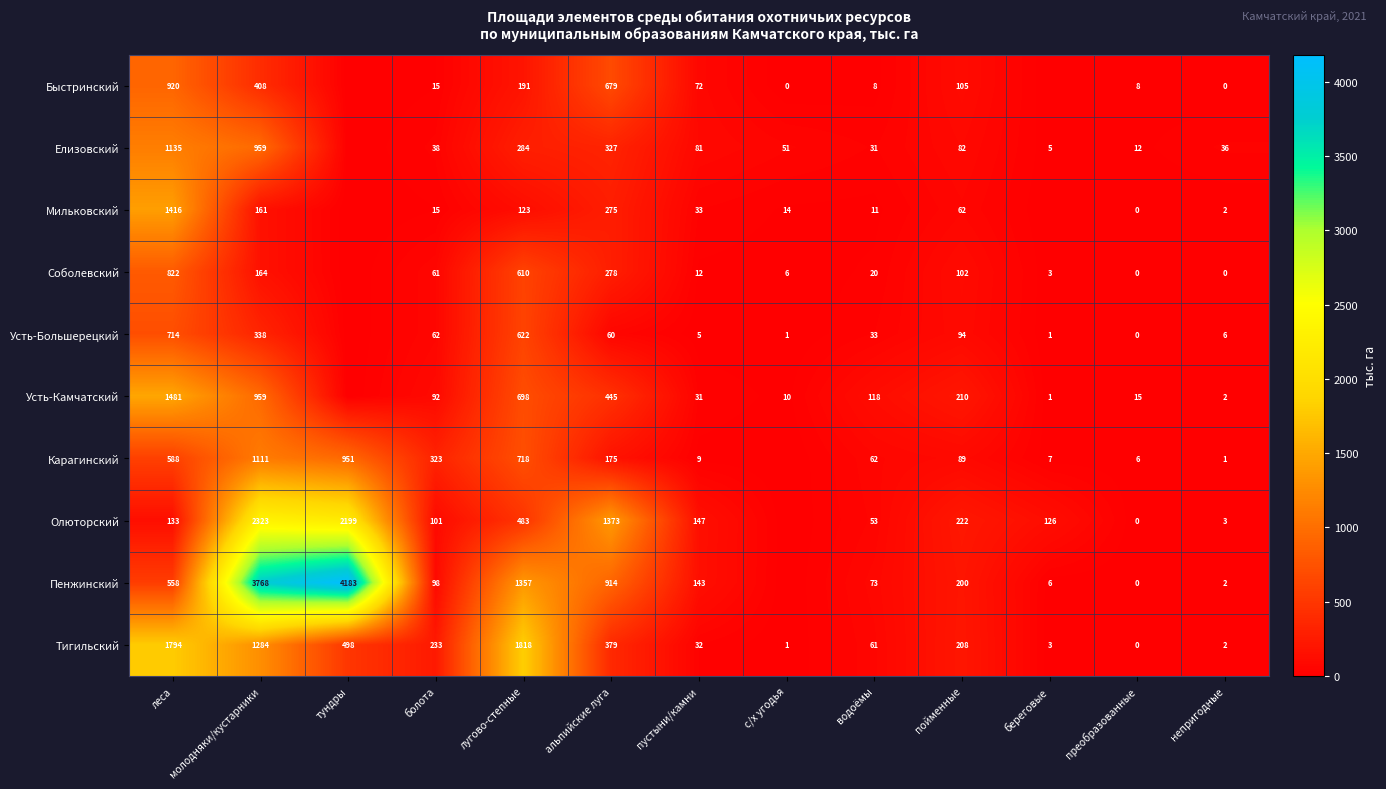

At which label does Тигильский first exceed 208?

леса